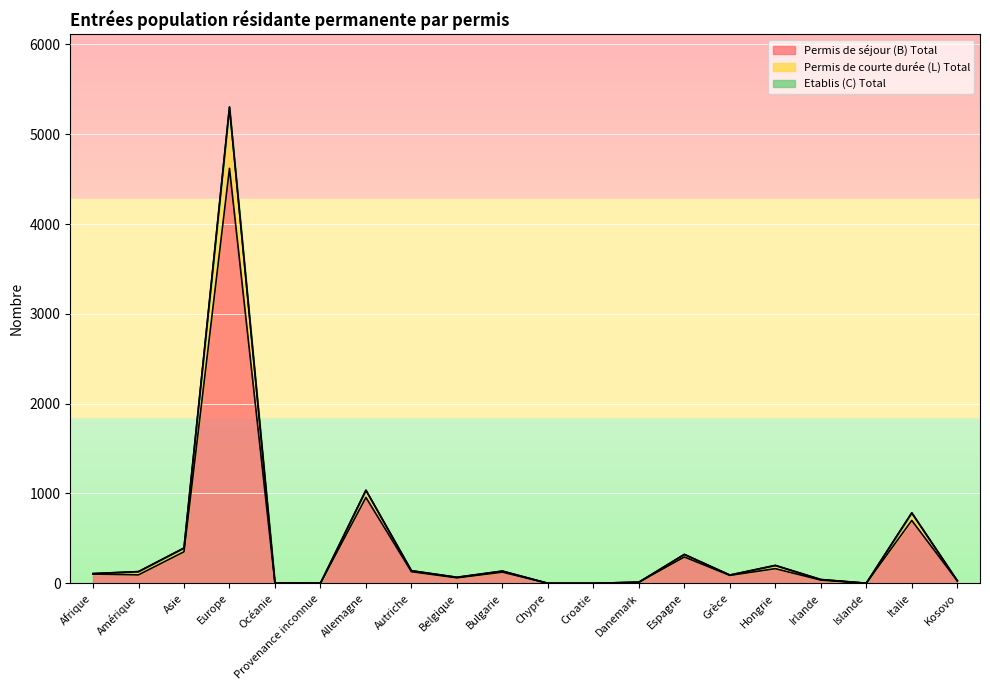

What is the greatest value displayed?

5297